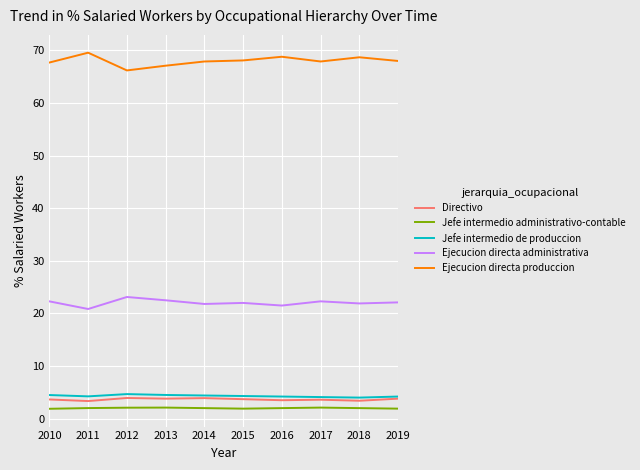

What is the lowest value of the Ejecucion directa produccion series?

66.2